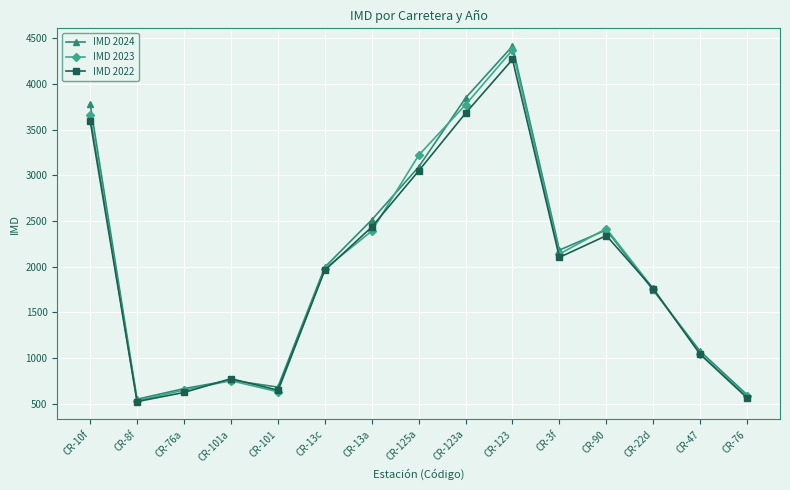

What is the label of the 14th point from the left?

CR-47